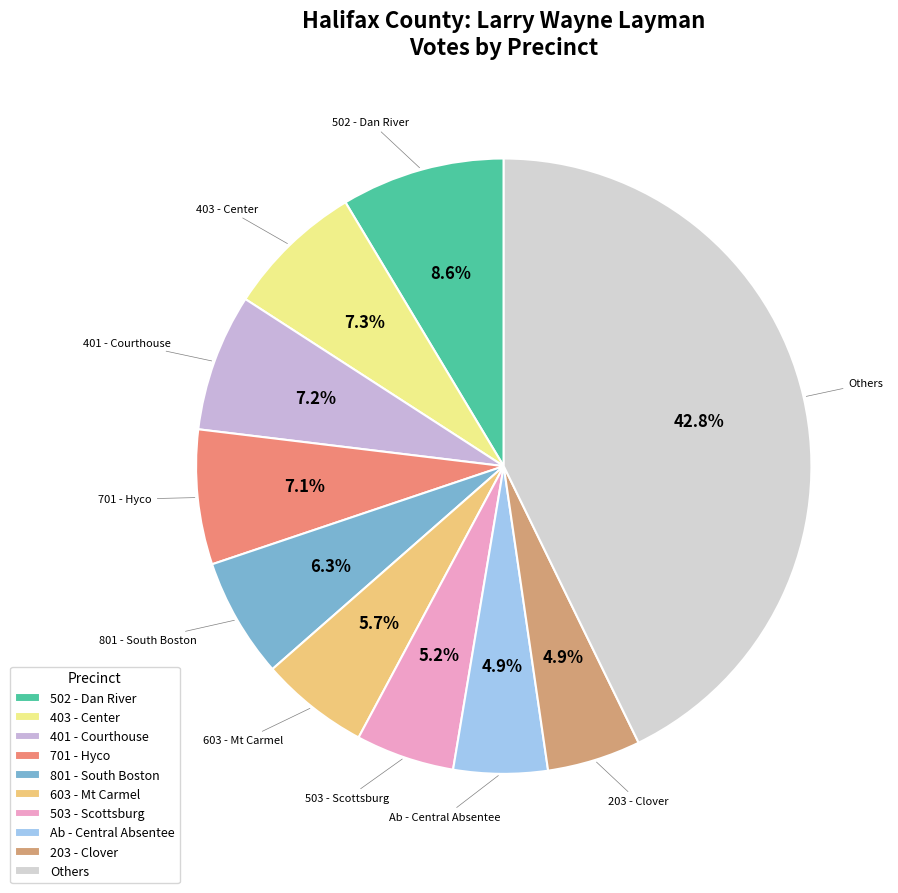

The 701 - Hyco slice represents 15% of the pie. True or false?

False